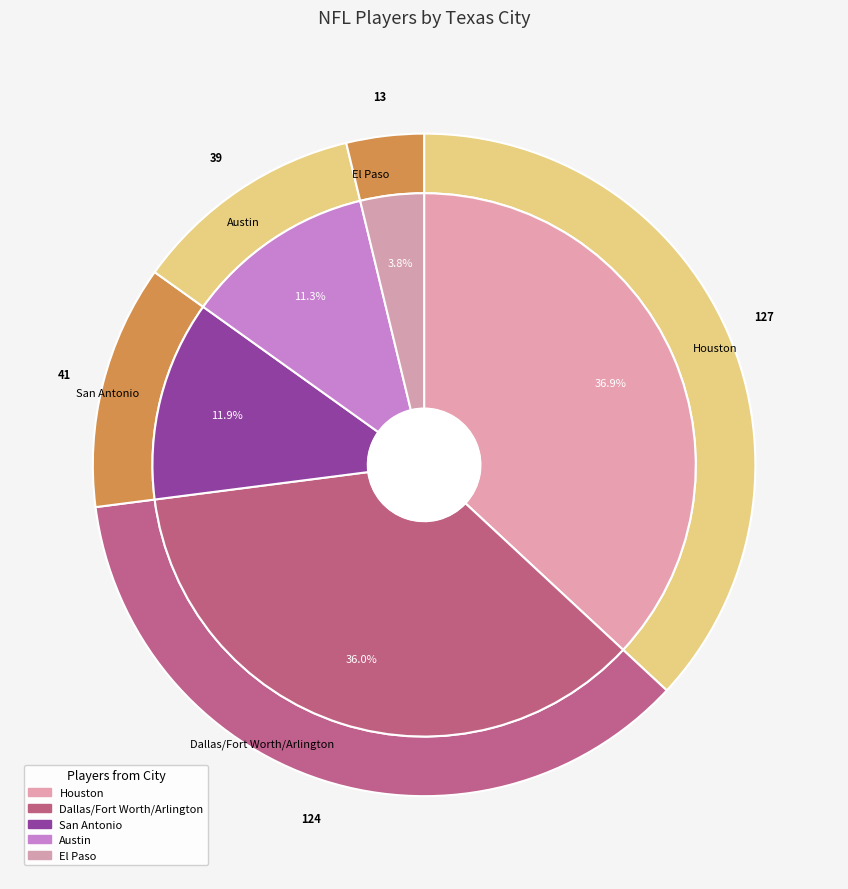

What is the ratio of the value at San Antonio to the value at Houston?

0.3